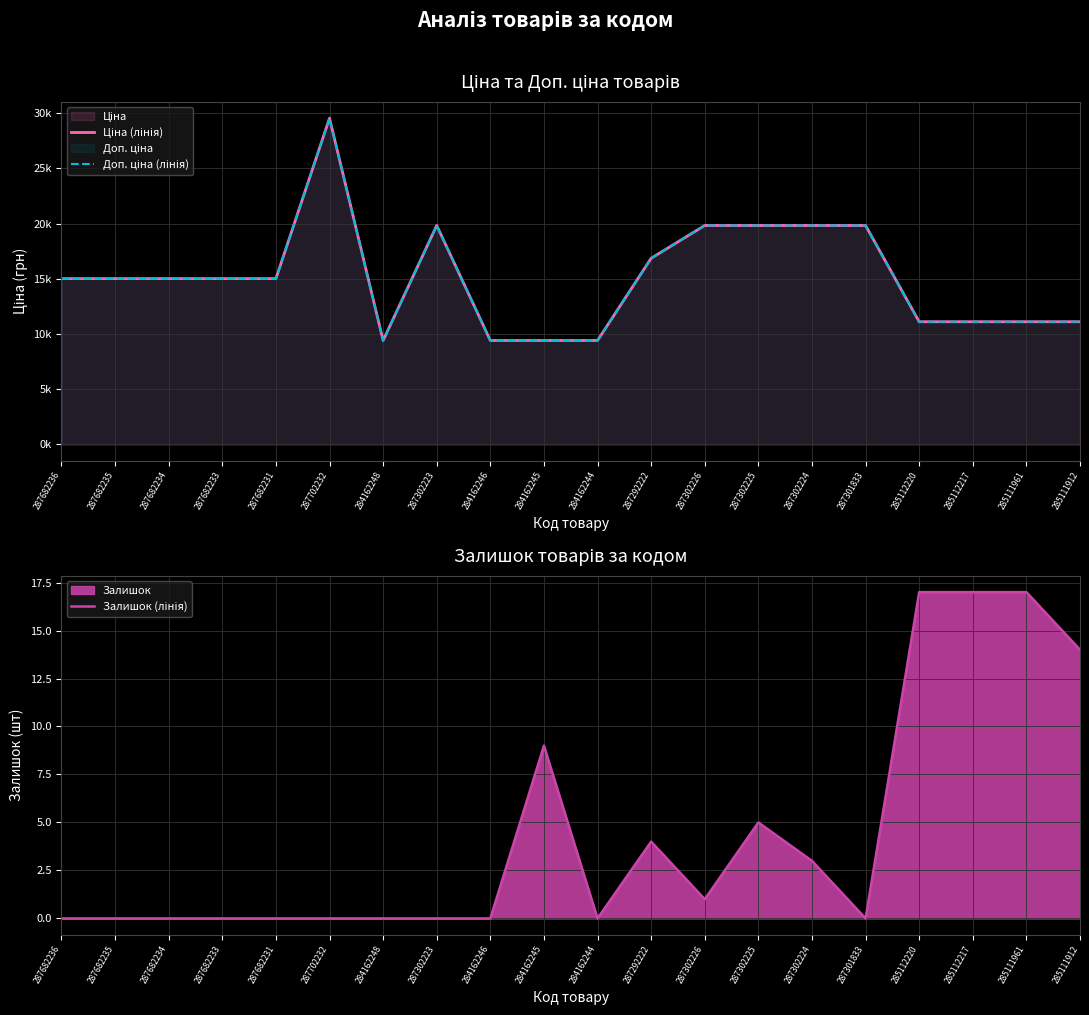

Where is the first local maximum for Залишок (лінія)?

284162245